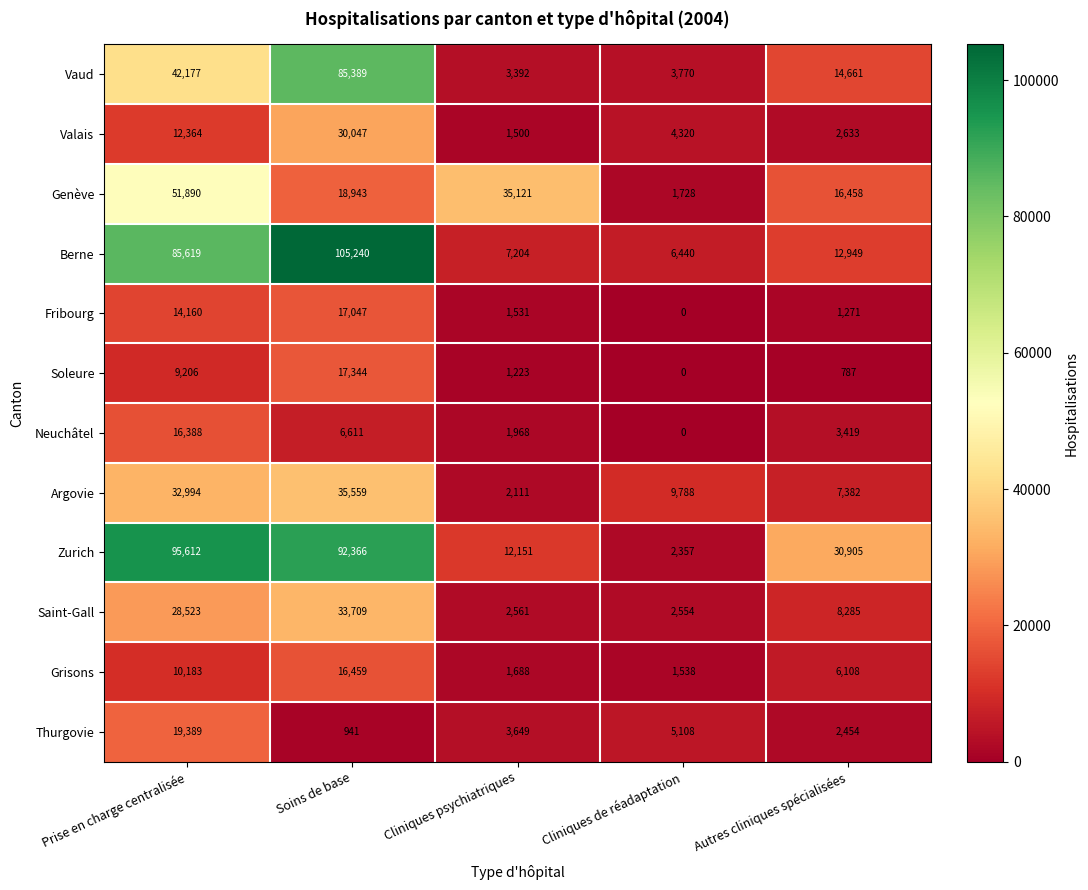

What is the highest value of the Vaud series?

85389